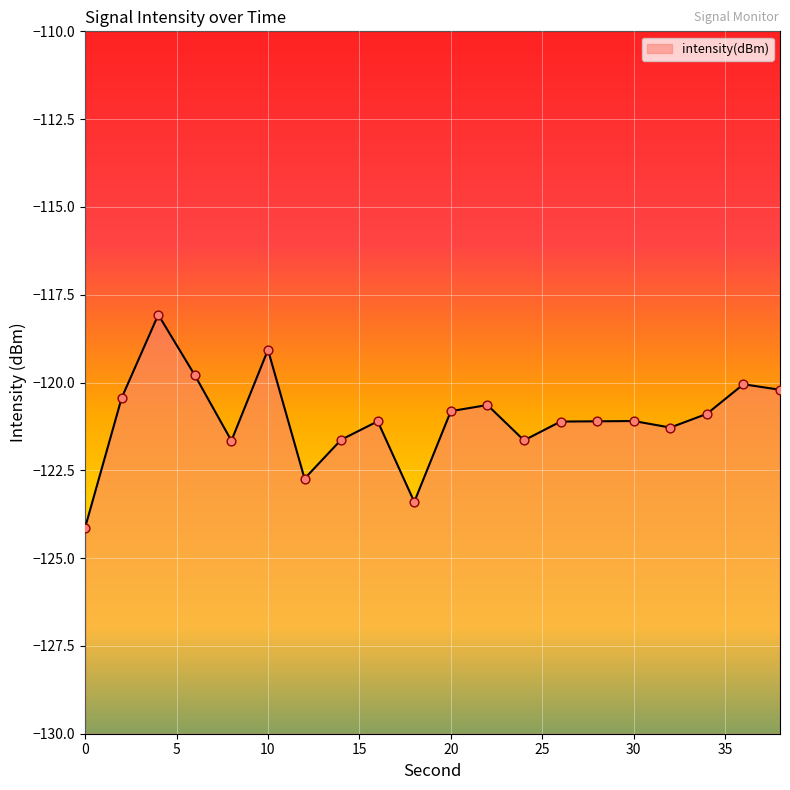

Which has a higher value, 4 or 32?

4